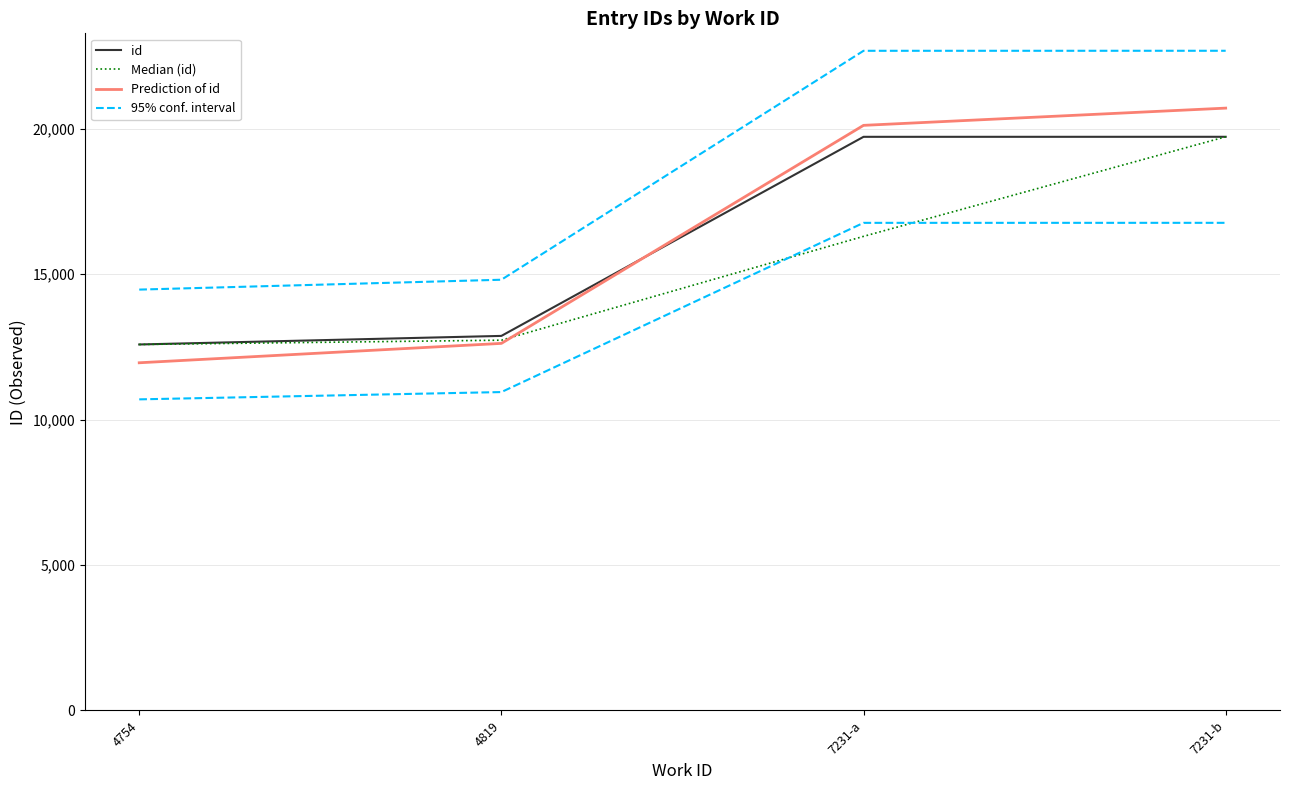

True or false: Prediction of id and 95% conf. interval intersect in this chart.

False